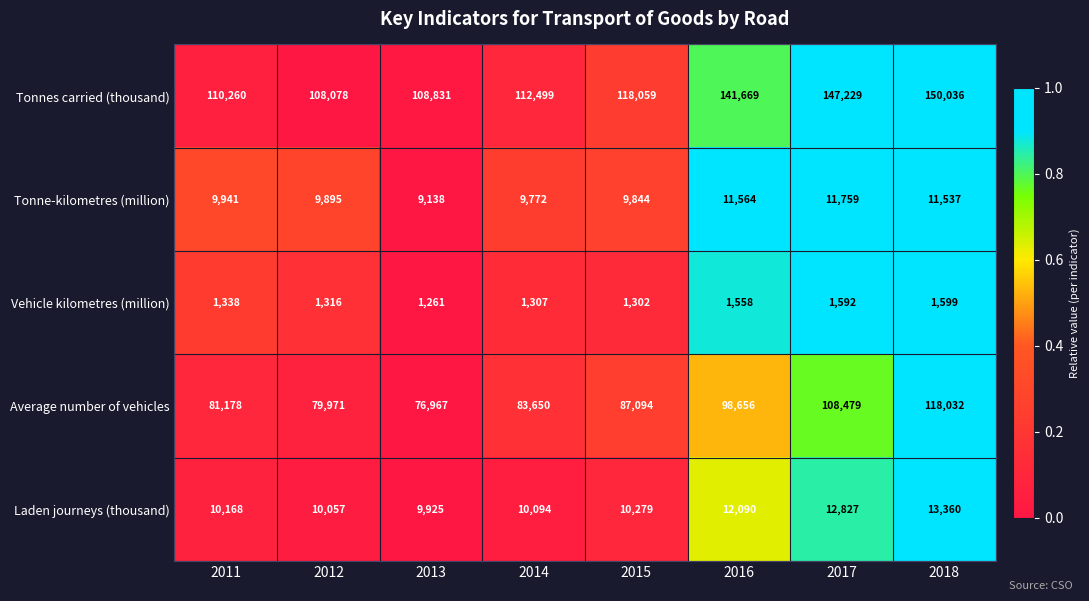

Which category has the highest value across all series?

2018